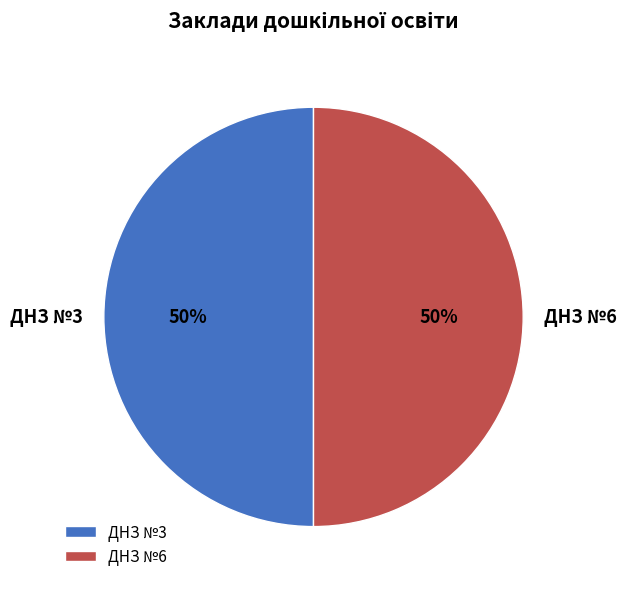

How many segments does this pie chart have?

2